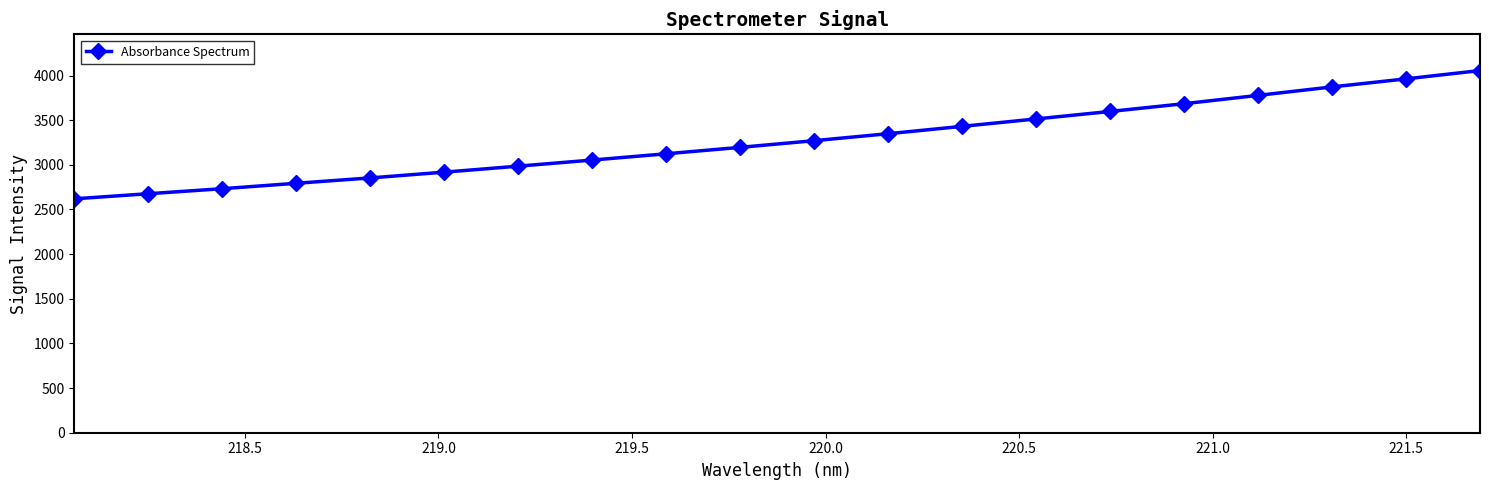

What is the average value?

3273.8